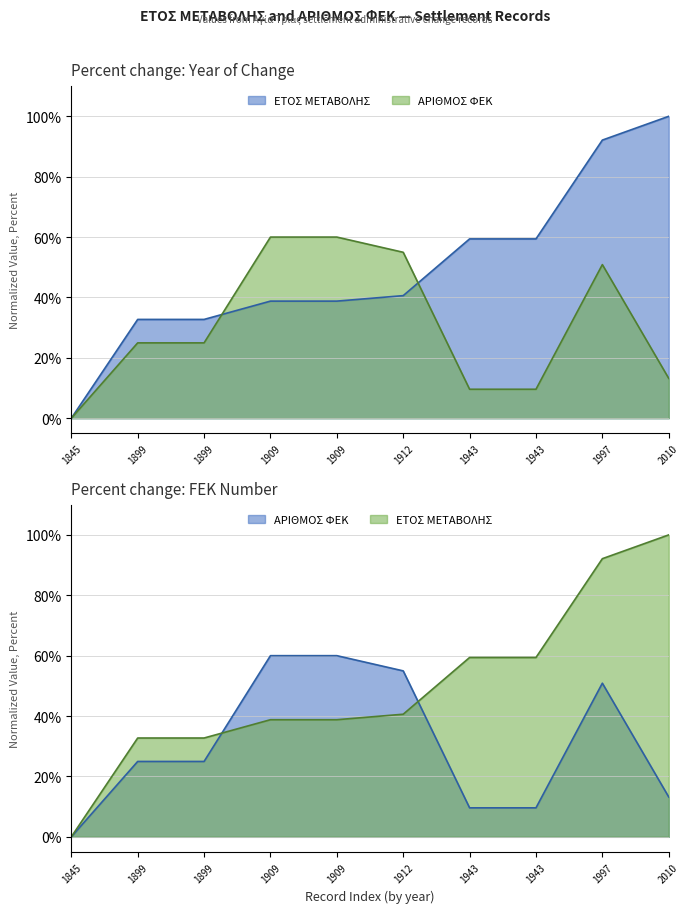

How many interior local peaks does the ΑΡΙΘΜΟΣ ΦΕΚ series have?

1